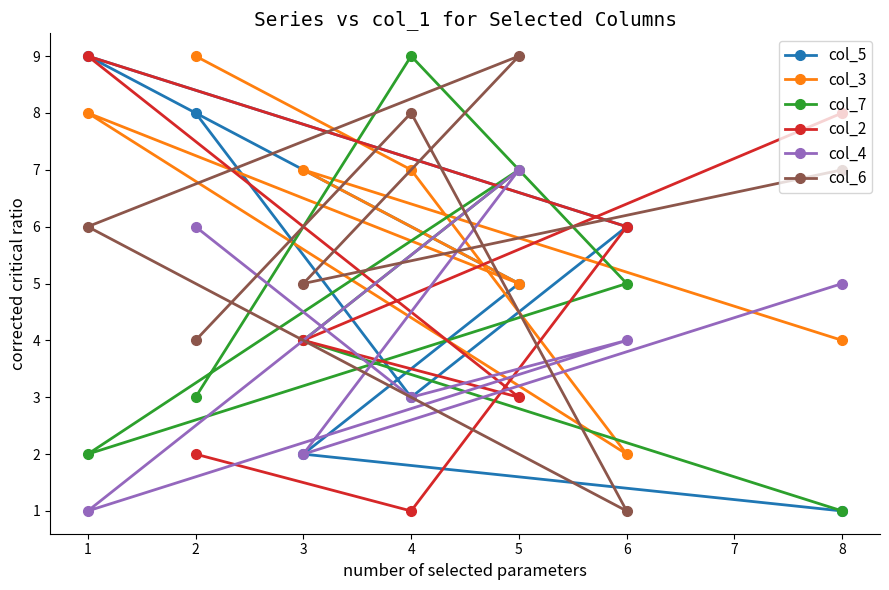

What is the average value of the col_4 series?

4